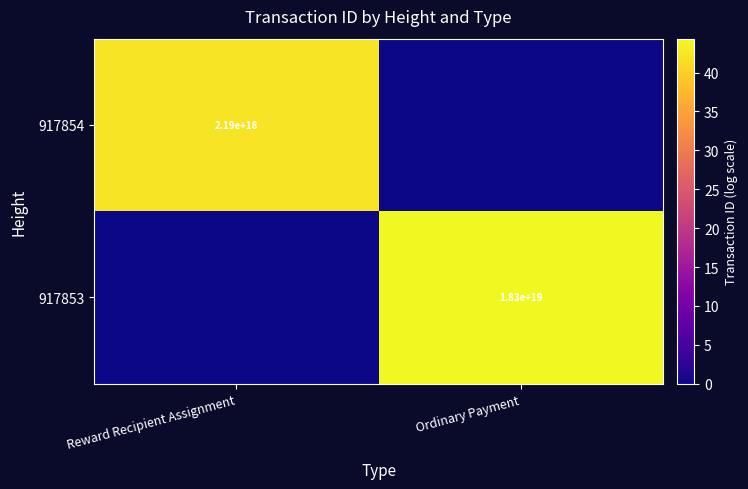

What is the difference between the highest and lowest values at Ordinary Payment?

44.4